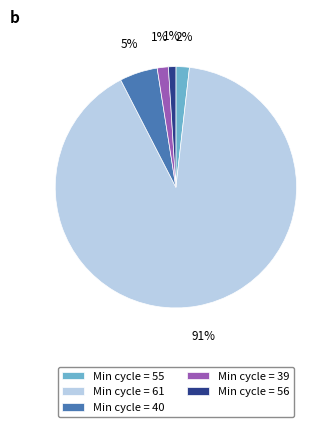

To the nearest percent, what is the average slice percentage?

20%